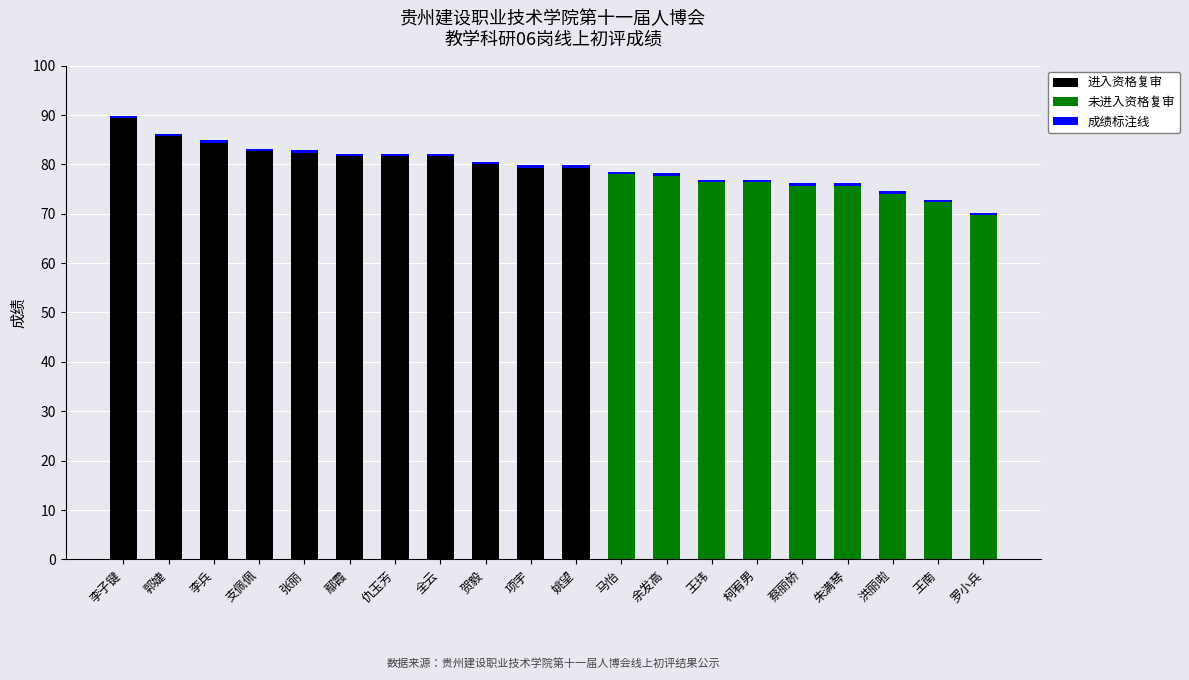

True or false: 进入资格复审 has a value of 0.0 at 蔡丽娇.

True